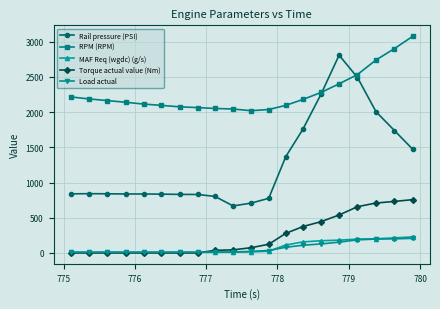

True or false: Rail pressure (PSI) and Load actual intersect in this chart.

False